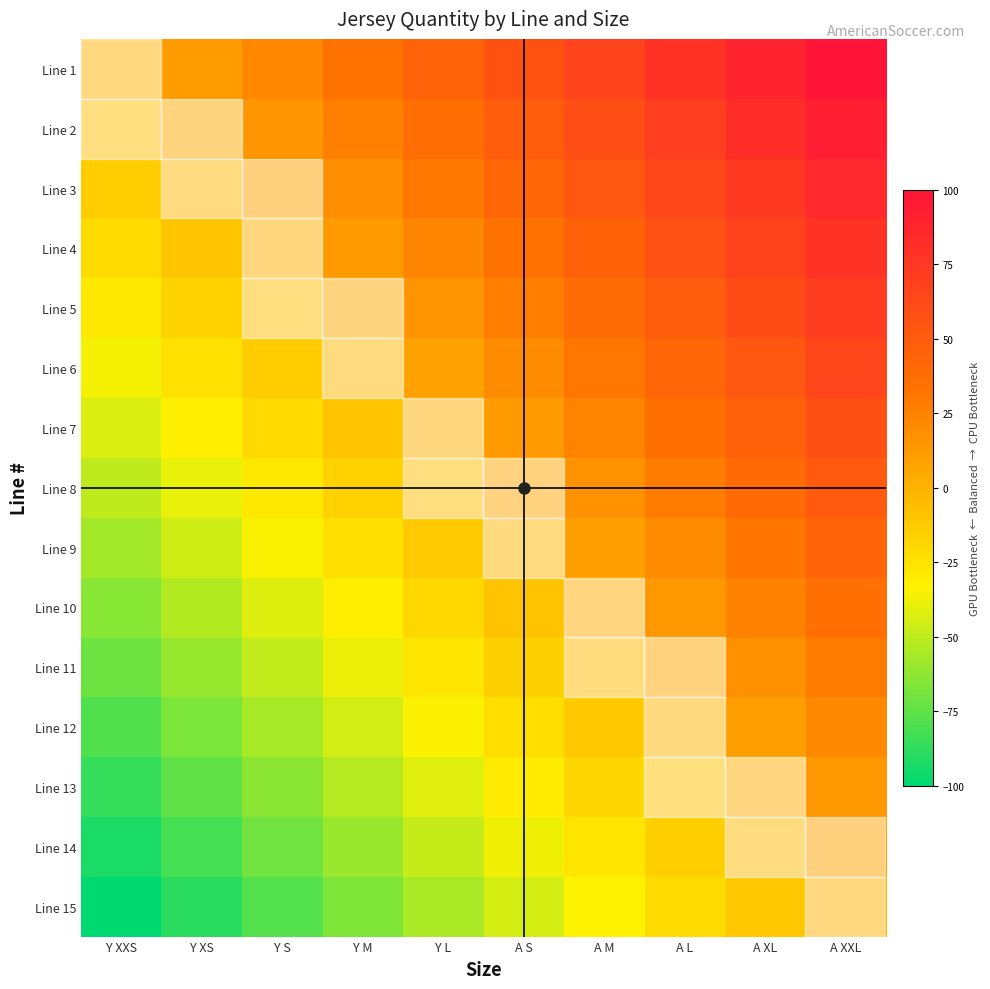

Rank the series by their maximum value, from lowest to highest.

Line 15, Line 14, Line 13, Line 12, Line 11, Line 10, Line 9, Line 8, Line 7, Line 6, Line 5, Line 4, Line 3, Line 2, Line 1